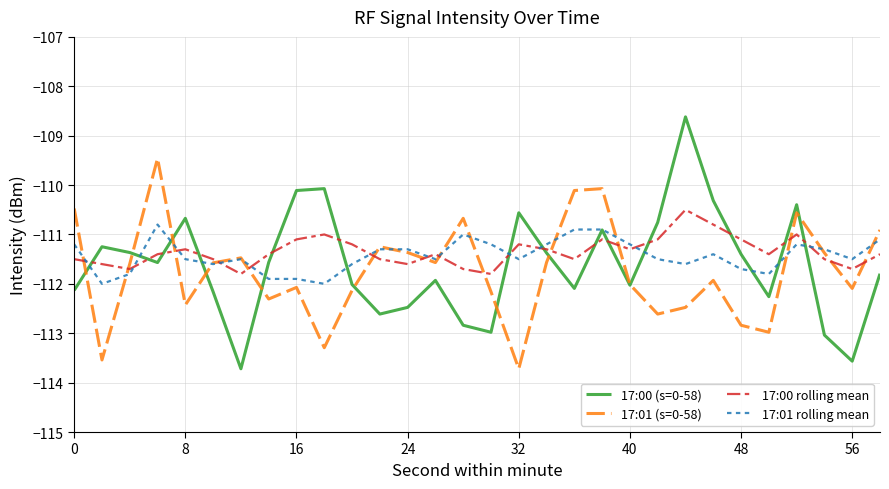

After their last crossing, which series has the higher values: 17:01 rolling mean or 17:00 rolling mean?

17:01 rolling mean